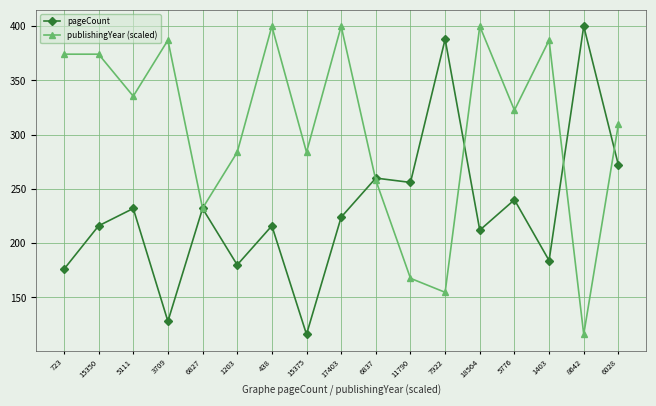

What is the minimum value for pageCount?

116.0